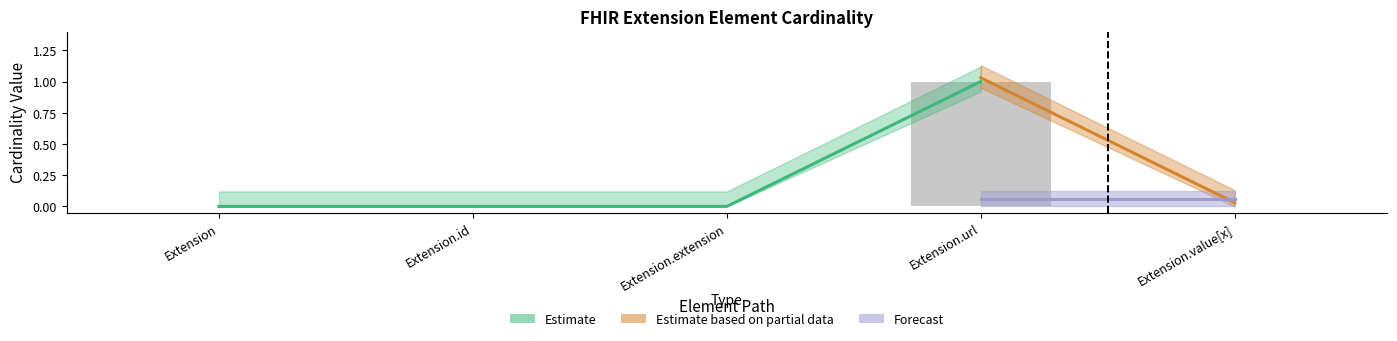

Is it true that Min equals 0 at Extension.value[x]?

True